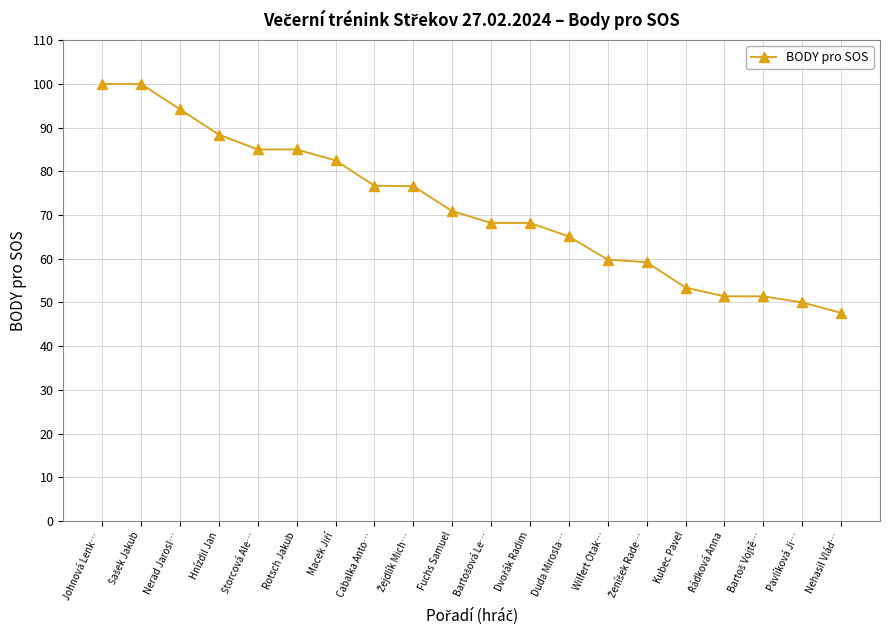

What position from the left is Nerad Jarosl…?

3